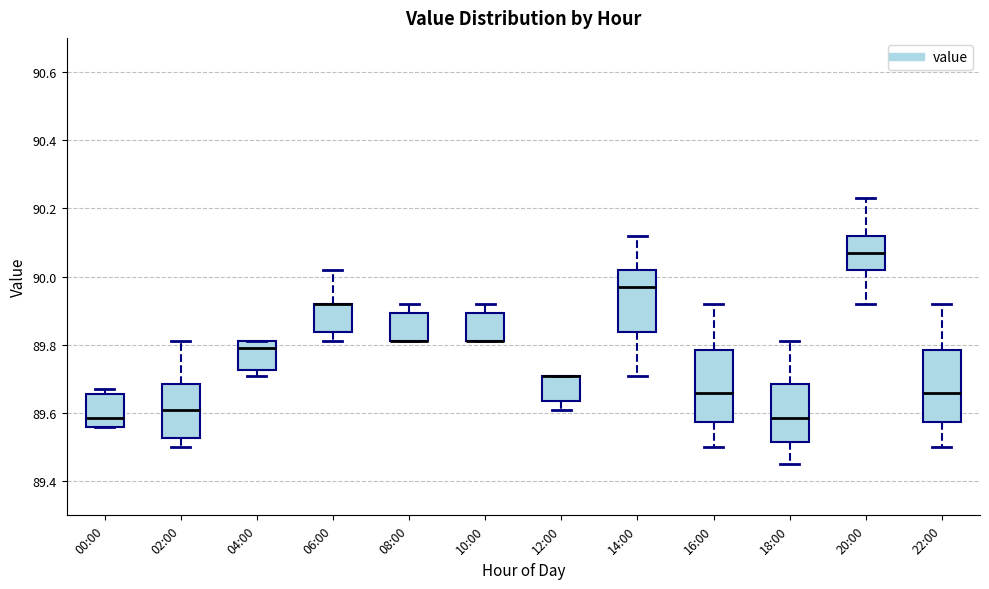

Reading left to right, transcribe this box plot: for each box, give where its median line is, the range the box spans, and where its two whiskers end, as read against the y-axis. The values are not printed on the chart, so give them approximately, as read against the axis.

00:00: median 89.58, box 89.56 to 89.66, whiskers 89.56 to 89.68
02:00: median 89.62, box 89.52 to 89.68, whiskers 89.50 to 89.82
04:00: median 89.80, box 89.72 to 89.82, whiskers 89.72 (just below the box's lower edge) to 89.82
06:00: median 89.92 (drawn on the box's upper edge), box 89.84 to 89.92, whiskers 89.82 to 90.02
08:00: median 89.82 (drawn on the box's lower edge), box 89.82 to 89.90, whiskers 89.82 to 89.92
10:00: median 89.82 (drawn on the box's lower edge), box 89.82 to 89.90, whiskers 89.82 to 89.92
12:00: median 89.72 (drawn on the box's upper edge), box 89.64 to 89.72, whiskers 89.62 to 89.72
14:00: median 89.98, box 89.84 to 90.02, whiskers 89.72 to 90.12
16:00: median 89.66, box 89.58 to 89.78, whiskers 89.50 to 89.92
18:00: median 89.58, box 89.52 to 89.68, whiskers 89.46 to 89.82
20:00: median 90.08, box 90.02 to 90.12, whiskers 89.92 to 90.24
22:00: median 89.66, box 89.58 to 89.78, whiskers 89.50 to 89.92